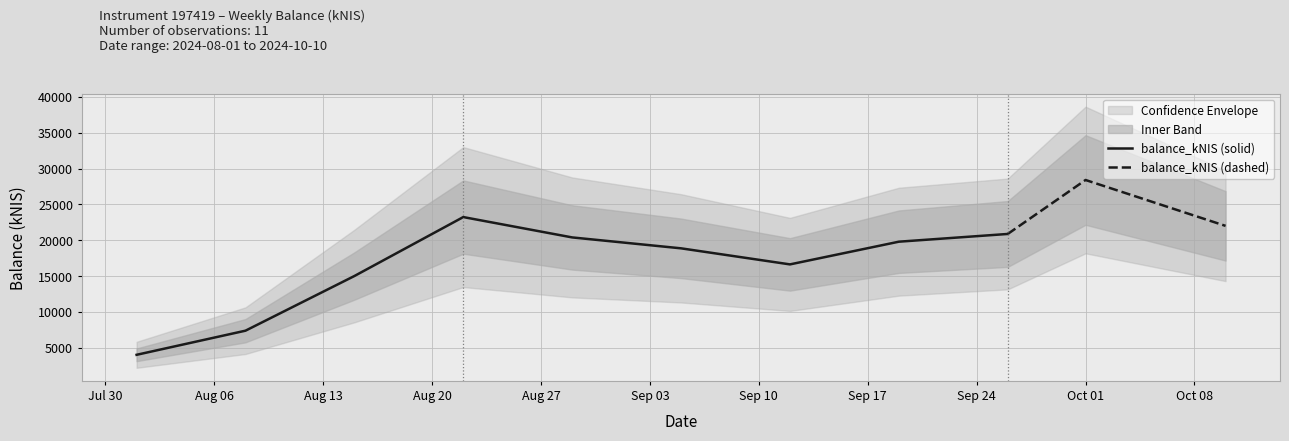

What is the greatest value displayed?

28399.8